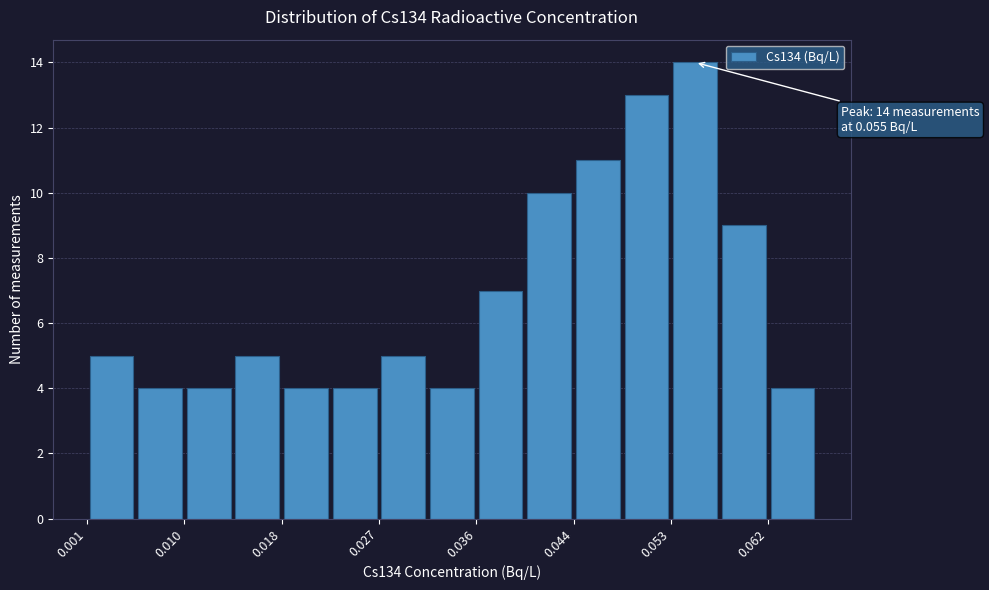

Over which range of the x-axis is the bar tallest?

0.053 to 0.057